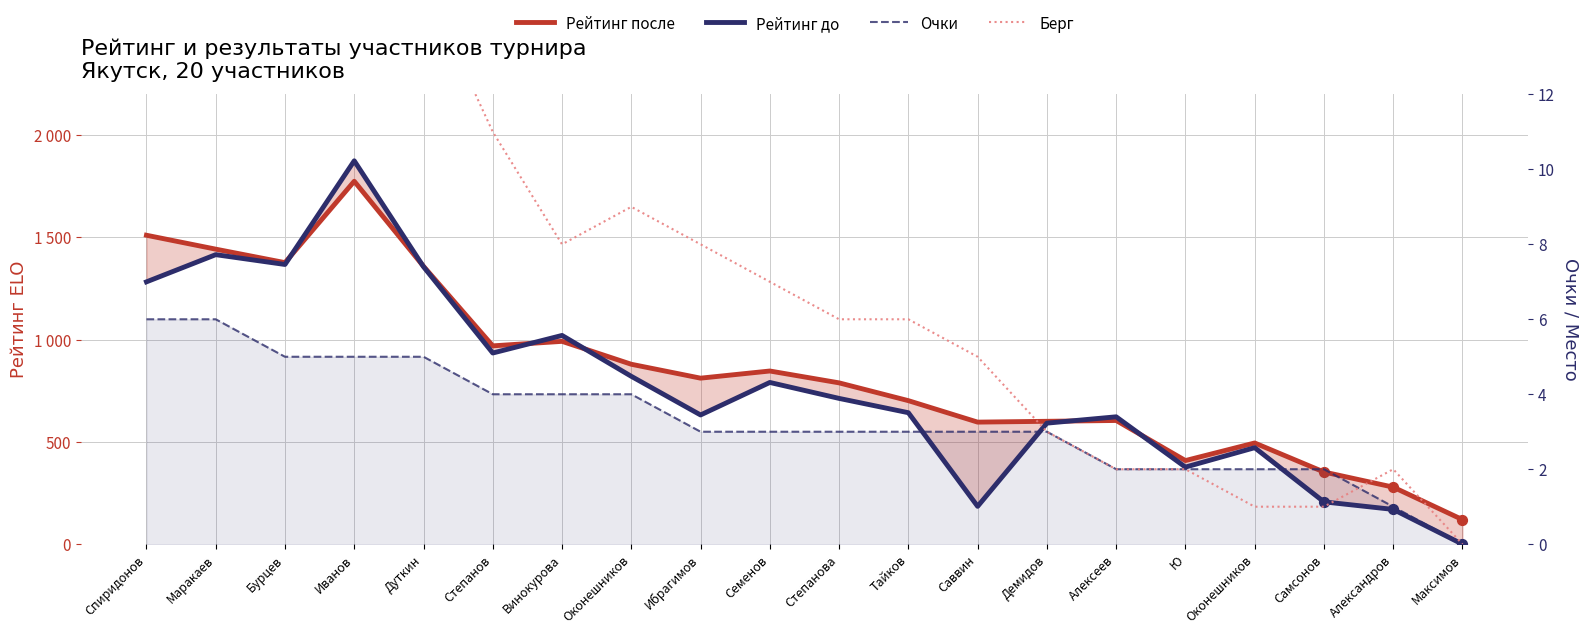

Which series has the largest total across all categories?

Рейтинг после